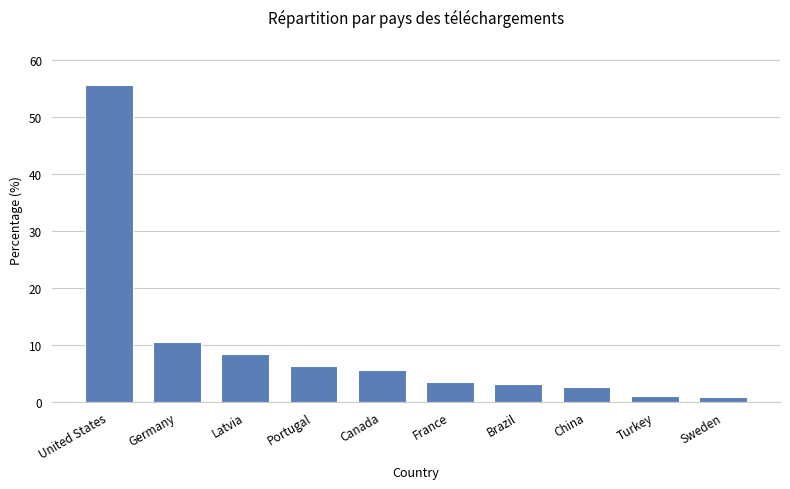

Are the bars horizontal?

No